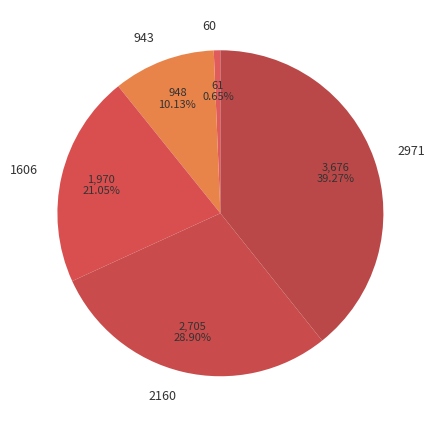

Rank the categories by value from lowest to highest.

60, 943, 1606, 2160, 2971